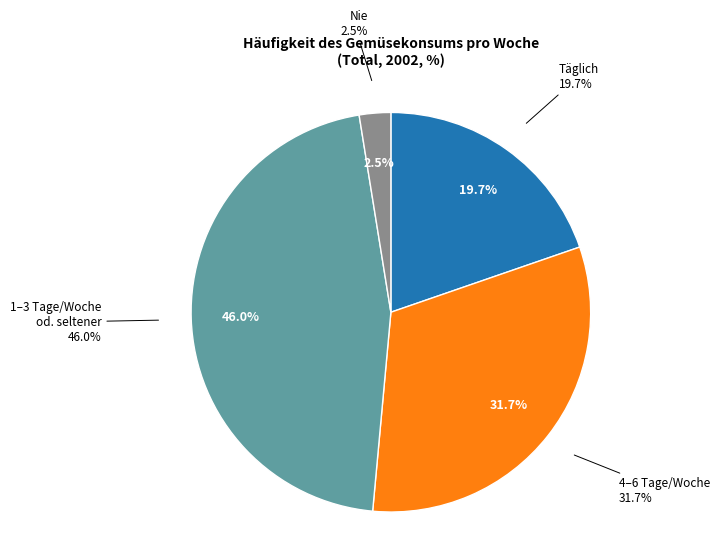

What percentage do Nie and 1 bis 3 Tag(e) pro Woche / seltener together represent?

48.5%